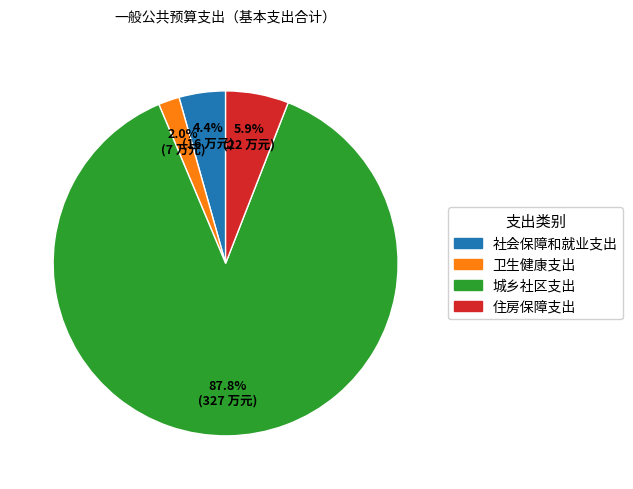

Which slice represents more than half of the pie?

城乡社区支出